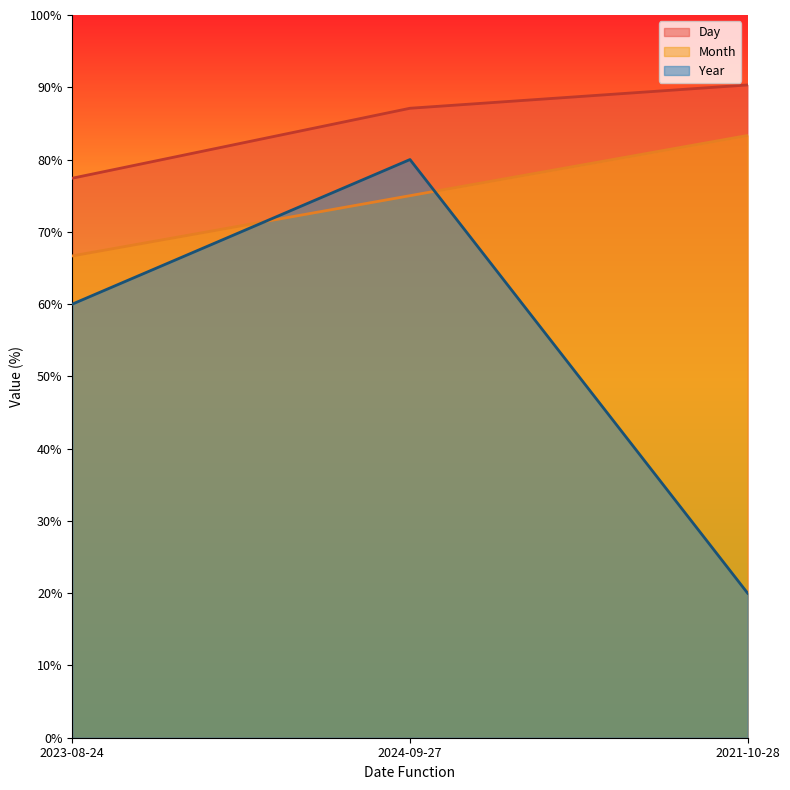

Is it true that Day equals 118.4 at 2023-08-24?

False